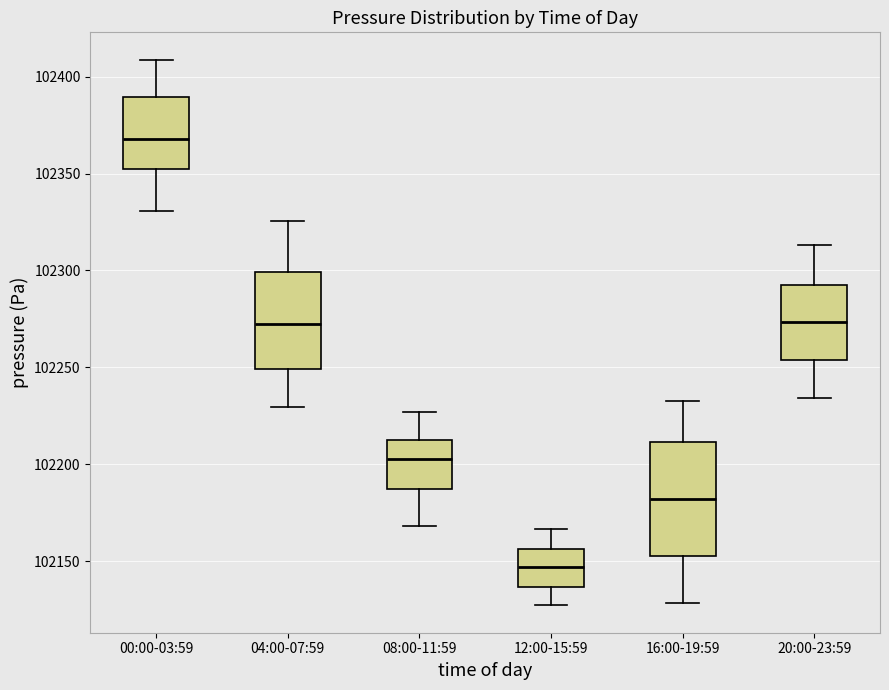

Reading left to right, transcribe this box plot: for each box, give where its median line is, the range the box spans, and where its two whiskers end, as read against the y-axis. The values are not printed on the chart, so give them approximately, as read against the axis.

00:00-03:59: median 102370, box 102350 to 102390, whiskers 102330 to 102410
04:00-07:59: median 102270, box 102250 to 102300, whiskers 102230 to 102325
08:00-11:59: median 102205, box 102185 to 102215, whiskers 102170 to 102225
12:00-15:59: median 102145, box 102135 to 102155, whiskers 102125 to 102165
16:00-19:59: median 102180, box 102155 to 102210, whiskers 102130 to 102230
20:00-23:59: median 102275, box 102255 to 102295, whiskers 102235 to 102315